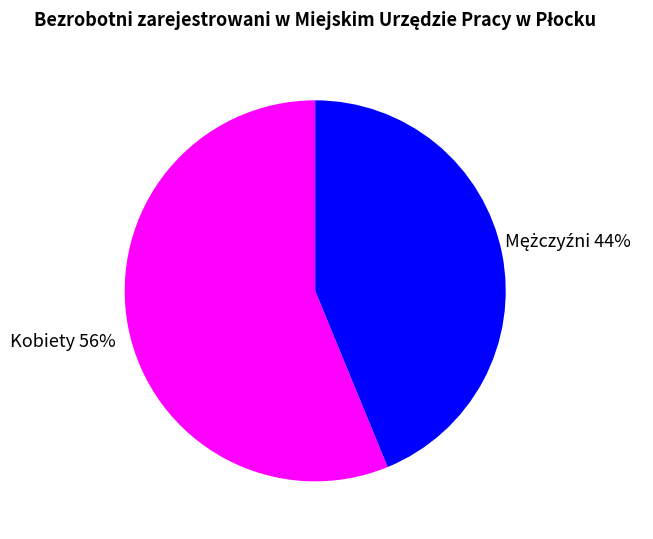

To the nearest percent, what portion does Kobiety represent?

56%